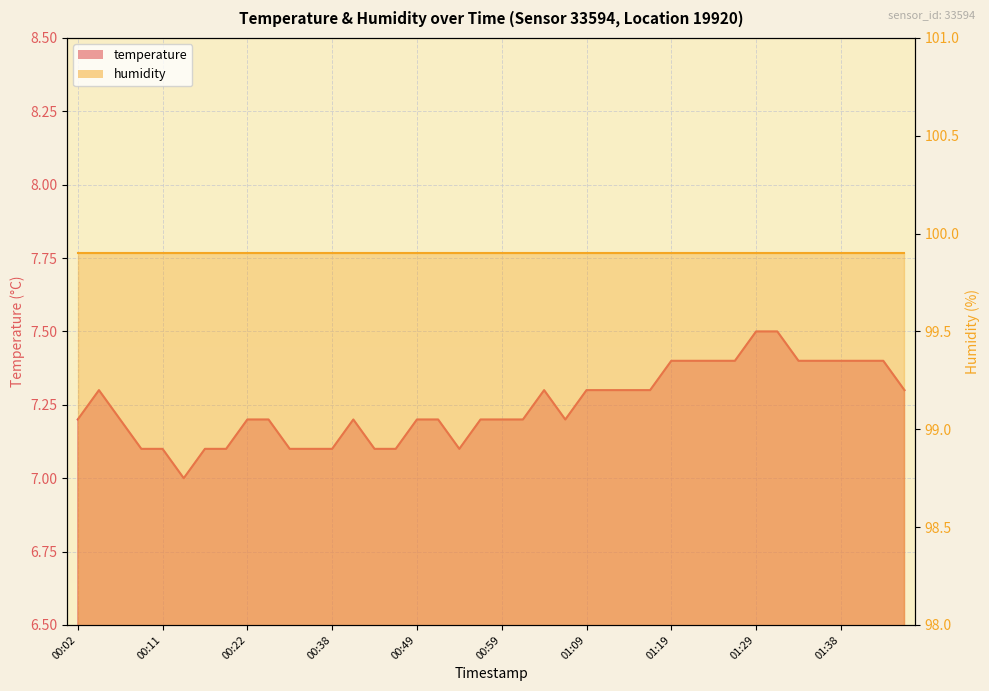

The chart shows a value of 7.2 at 00:59. True or false?

True